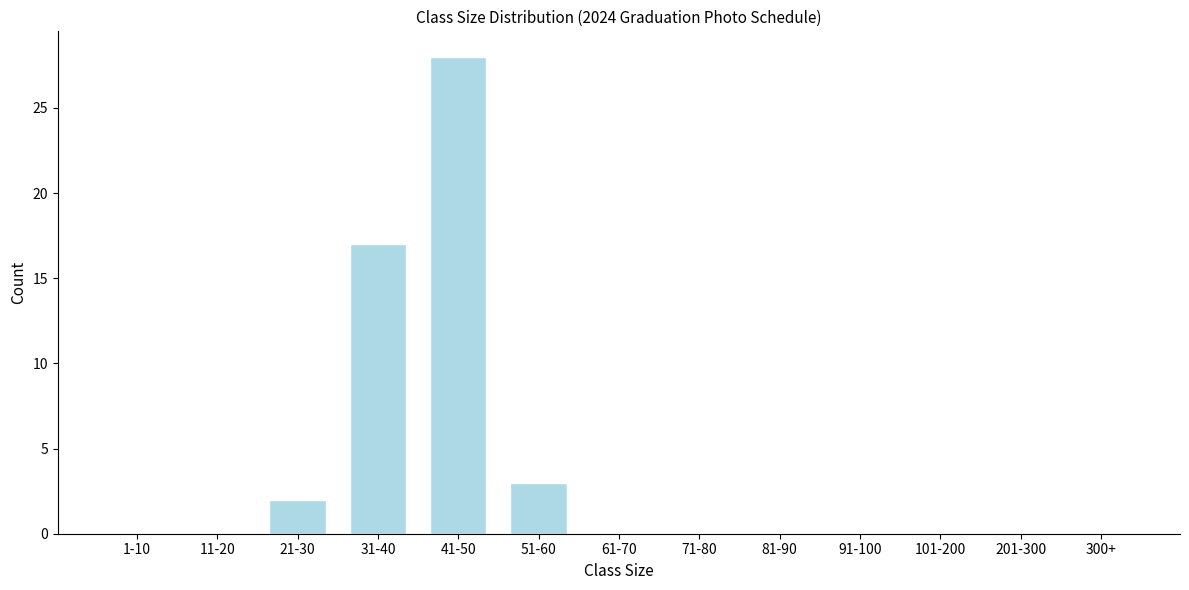

Reading right to left, what are all the values shown in this chart?

300+=0	201-300=0	101-200=0	91-100=0	81-90=0	71-80=0	61-70=0	51-60=3	41-50=28	31-40=17	21-30=2	11-20=0	1-10=0